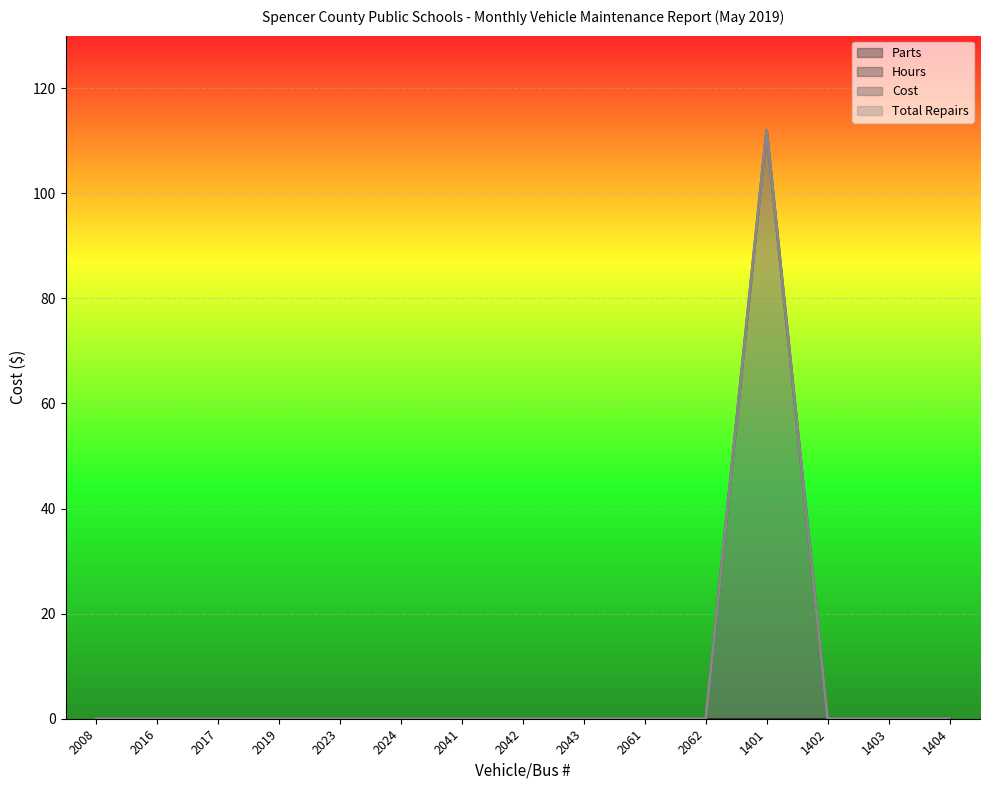

True or false: Cost and Total Repairs intersect in this chart.

False